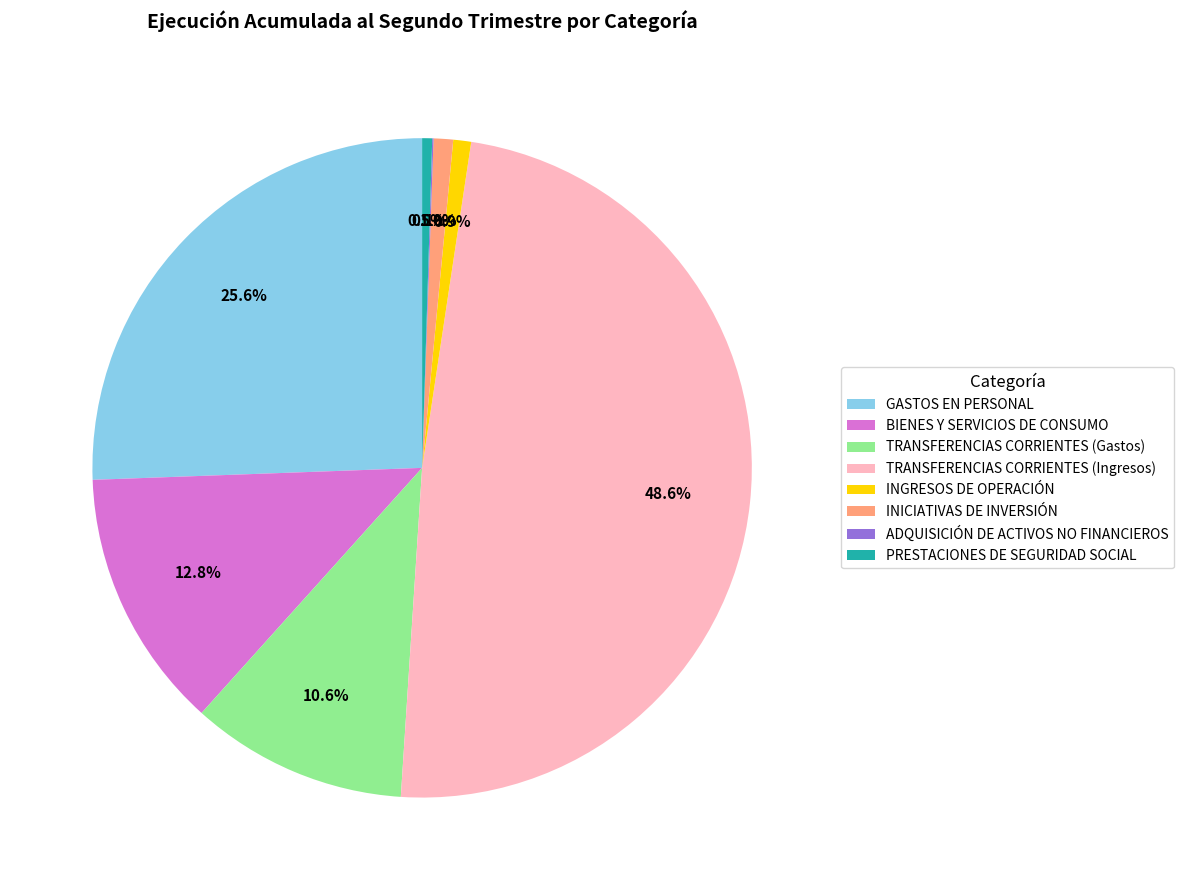

Which slice is the largest?

TRANSFERENCIAS CORRIENTES (Ingresos)